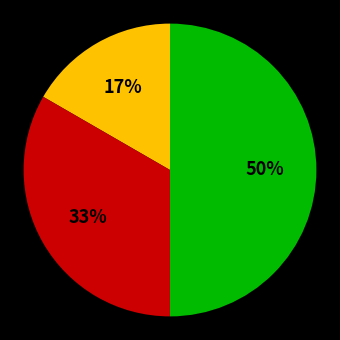

To the nearest percent, what is the average slice percentage?

33%